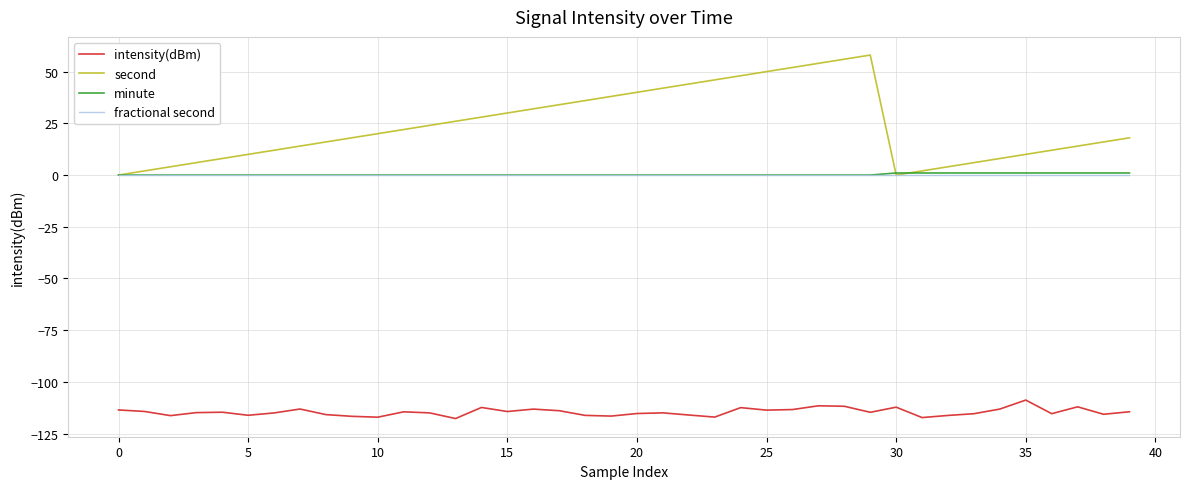

How many values in the second series are below 20?

20